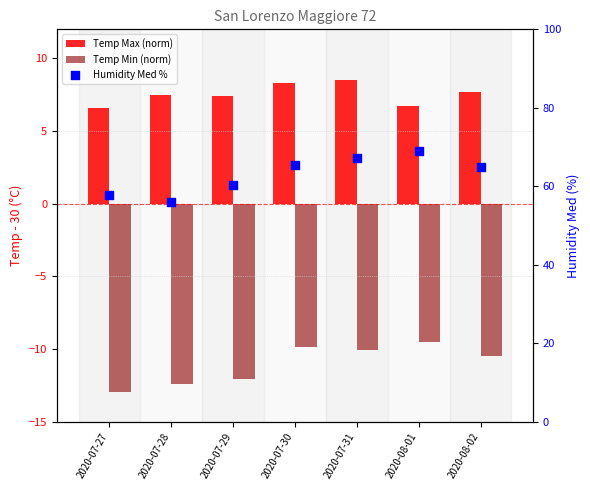

Is the value of Temp Max (norm) at 2020-08-02 greater than the value of Temp Min (norm) at 2020-08-02?

Yes